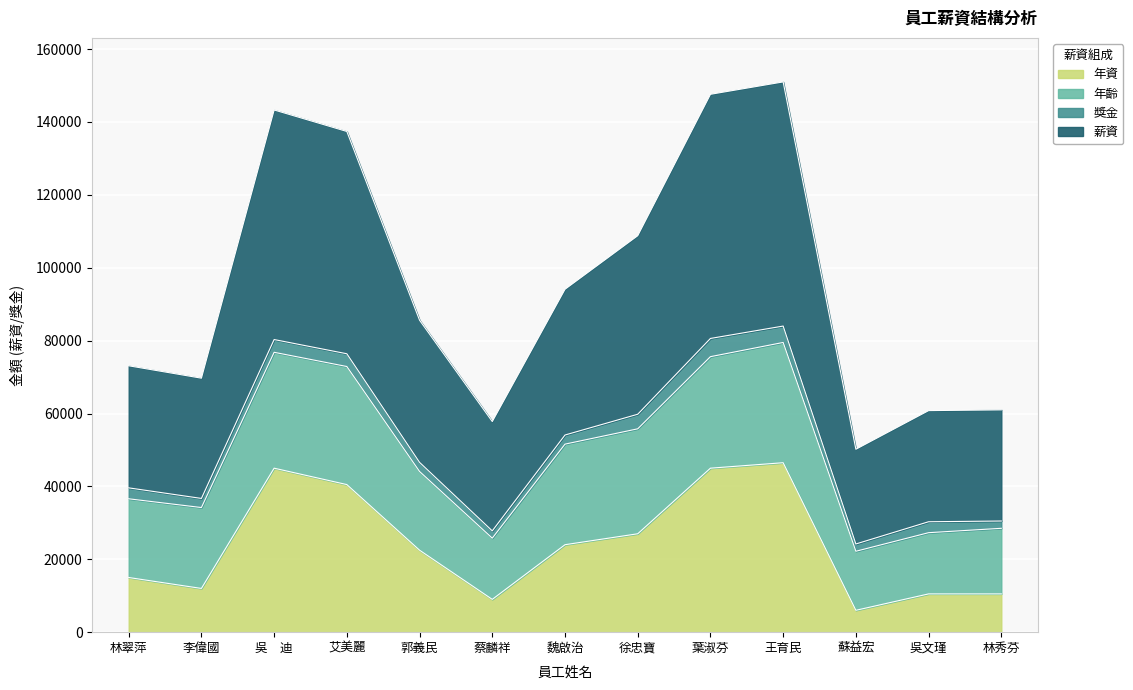

How many interior local peaks does the 年資 series have?

2